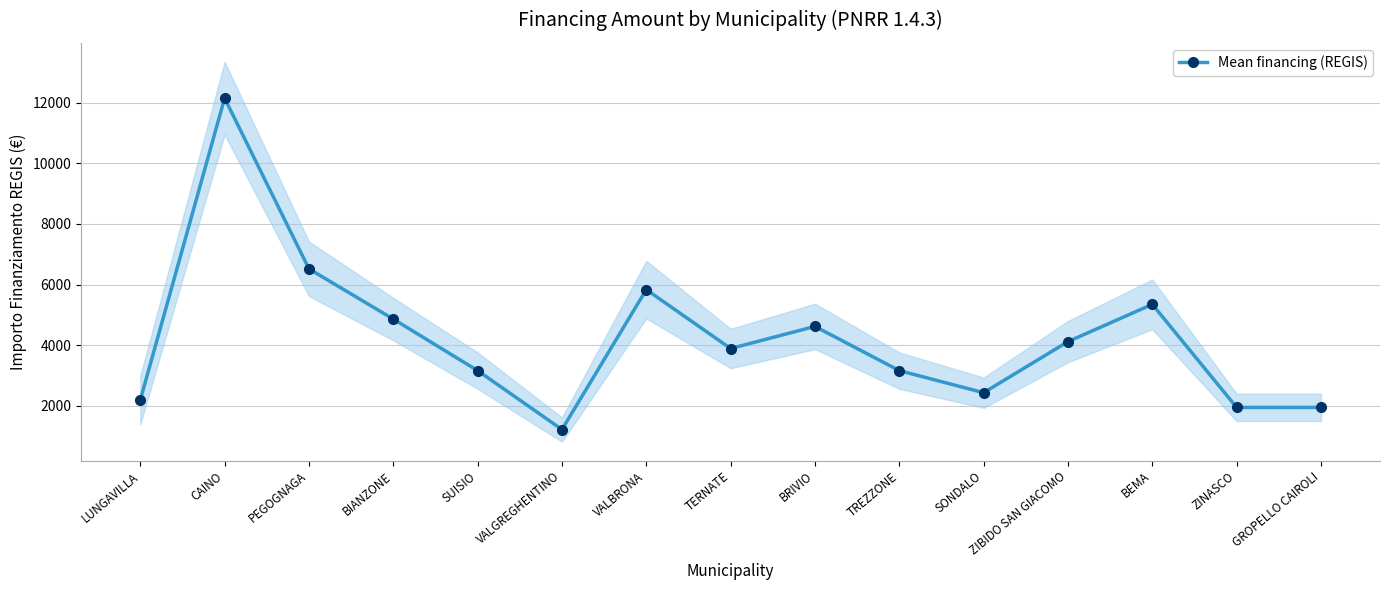

What is the value of the 12th point from the left?

4116